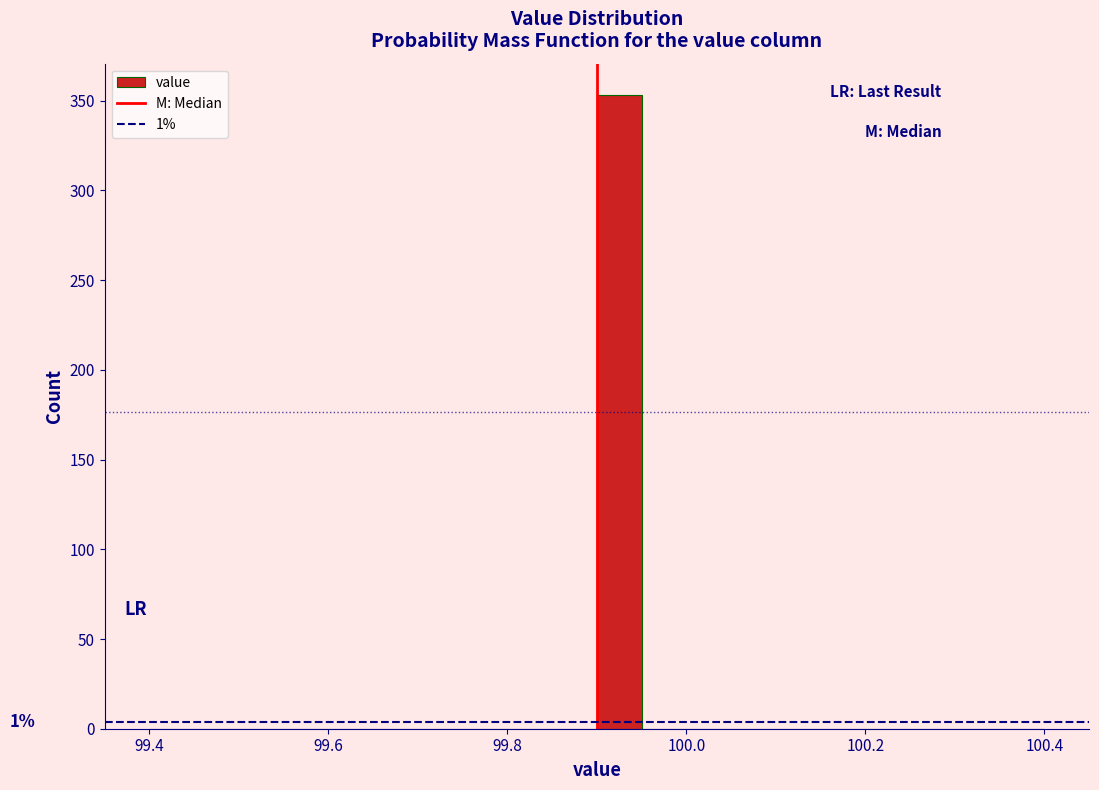

Read against the x-axis, roughly where is the centre of the tallest bar?

99.92